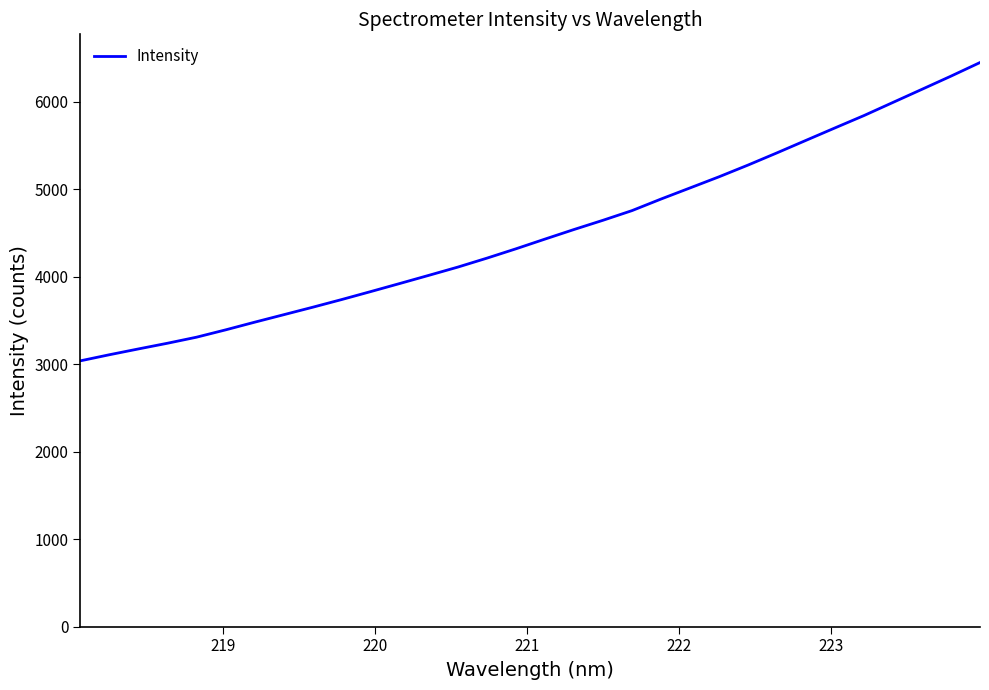

What is the sum of all values?

144197.5